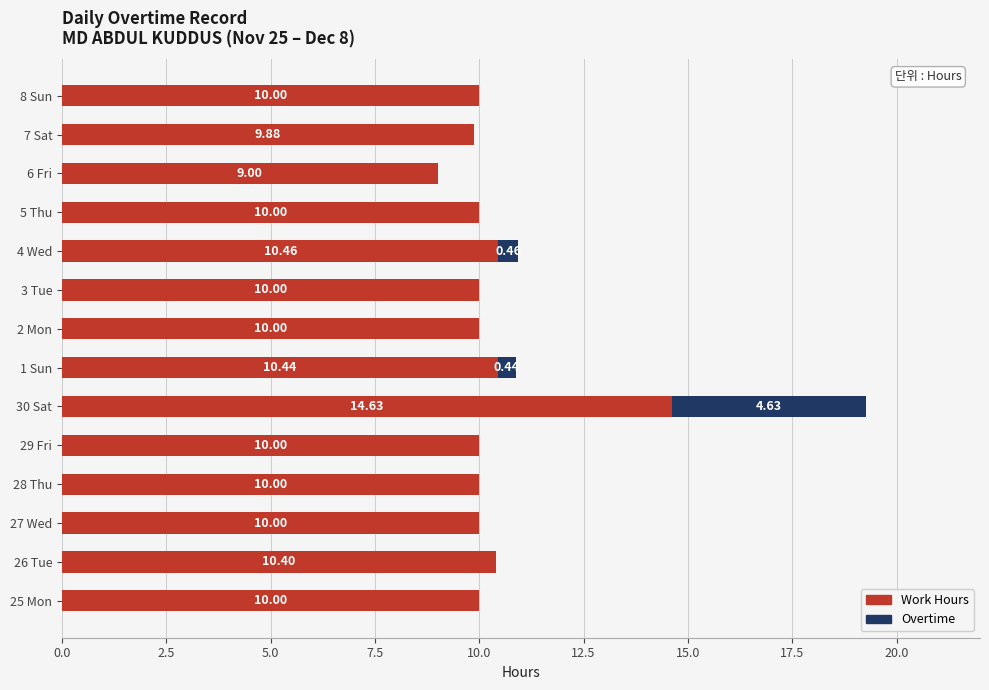

How many distinct data groups are displayed?

2